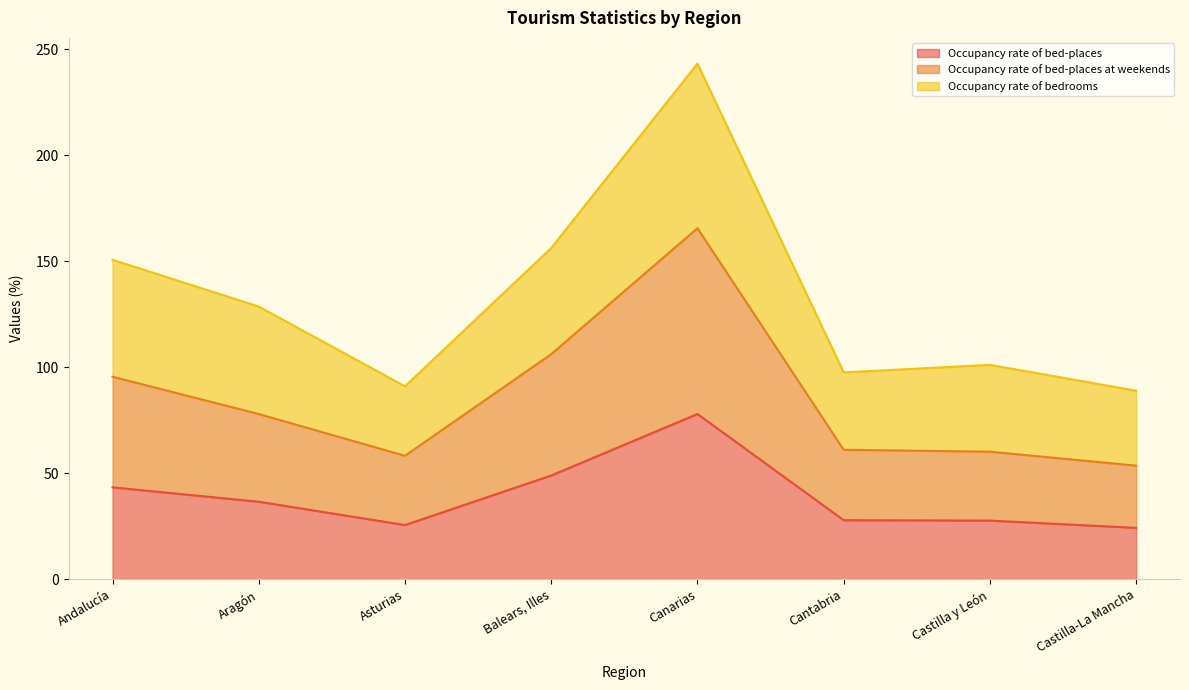

Rank the categories by Occupancy rate of bed-places value from highest to lowest.

Canarias, Balears, Illes, Andalucía, Aragón, Cantabria, Castilla y León, Asturias, Castilla-La Mancha